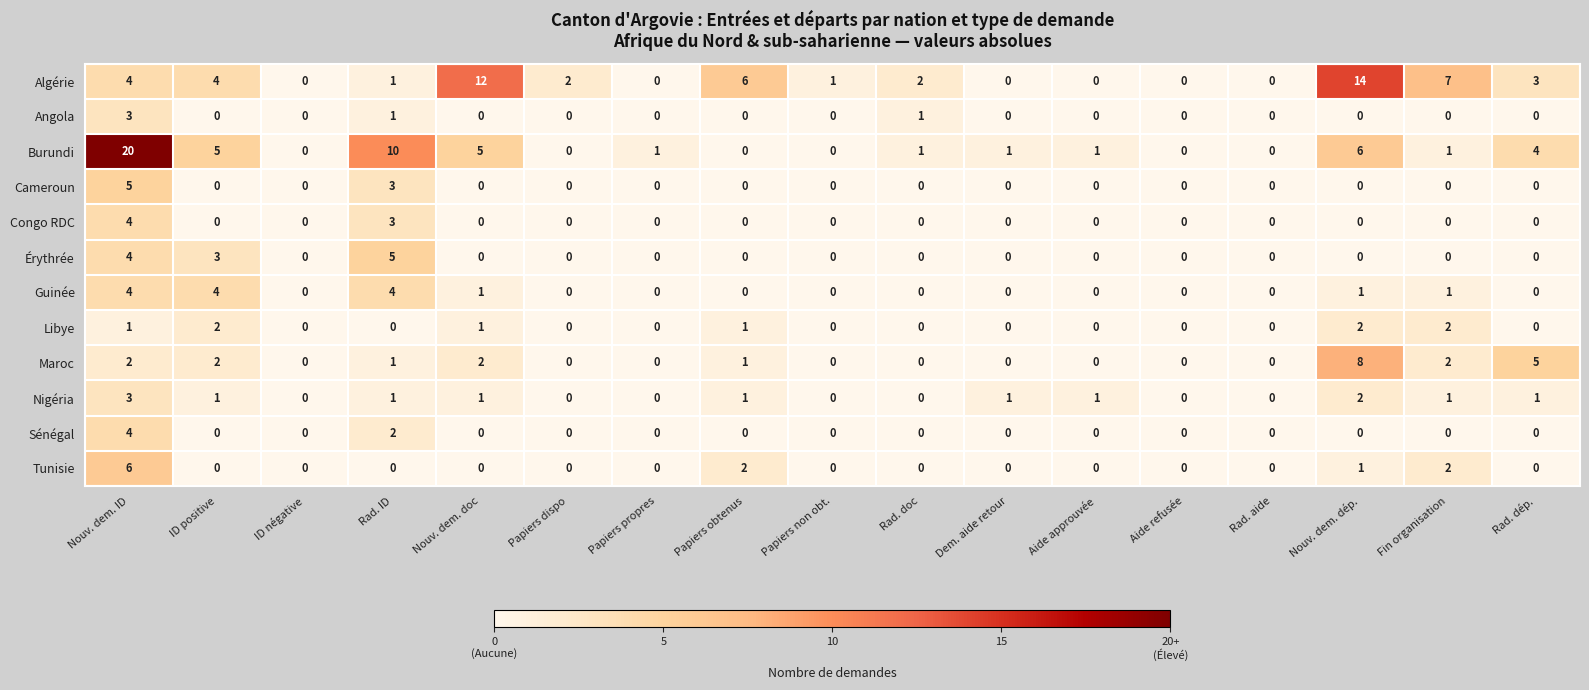

Between Nouv. dem. ID and Nouv. dem. dép., which series saw the biggest shift?

Burundi